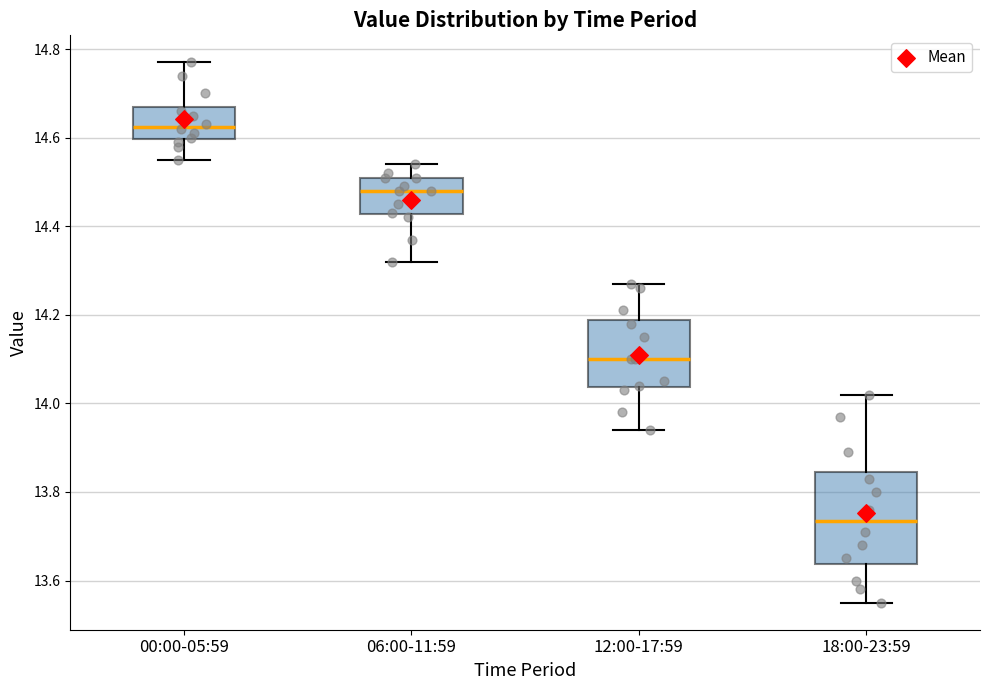

Where does the upper whisker of the box for 00:00-05:59 end on the y-axis? The values are not printed on the chart, so give them approximately, as read against the axis.

14.78